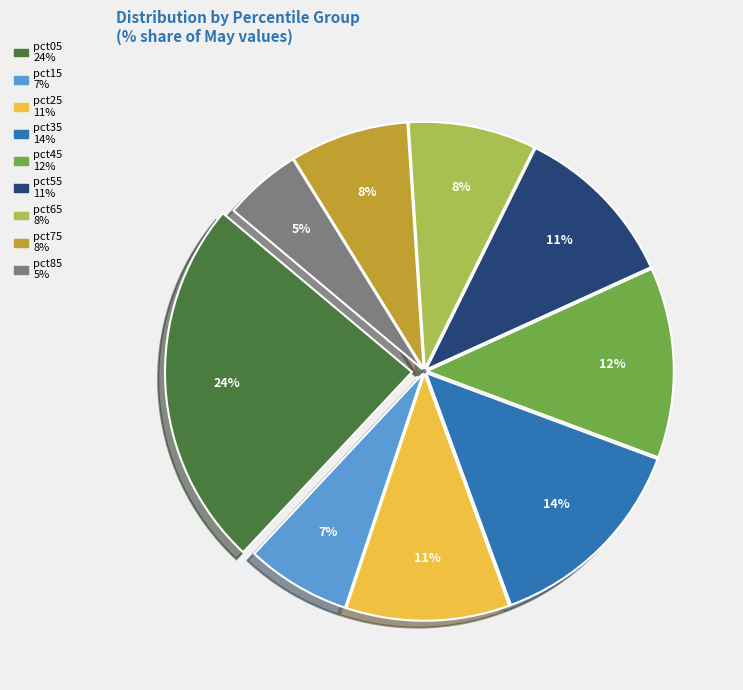

How many segments does this pie chart have?

9